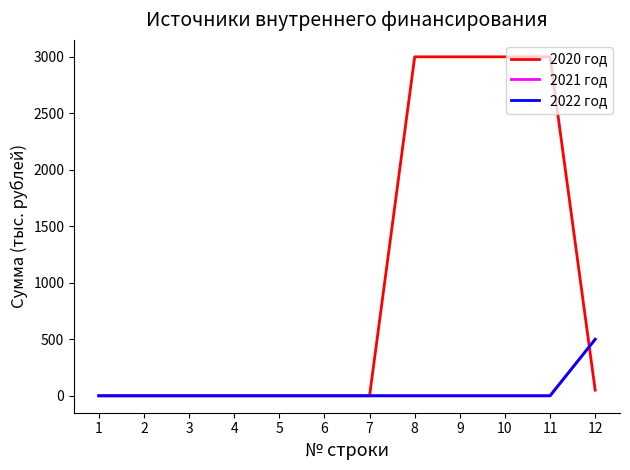

Reading right to left, list all the values displayed in this chart.

2020 год: 12=50.0	11=3000.0	10=3000.0	9=3000.0	8=3000.0	7=0.0	6=0.0	5=0.0	4=0.0	3=0.0	2=0.0	1=0.0
2021 год: 12=499.9	11=0.0	10=0.0	9=0.0	8=0.0	7=0.0	6=0.0	5=0.0	4=0.0	3=0.0	2=0.0	1=0.0
2022 год: 12=500.0	11=0.0	10=0.0	9=0.0	8=0.0	7=0.0	6=0.0	5=0.0	4=0.0	3=0.0	2=0.0	1=0.0